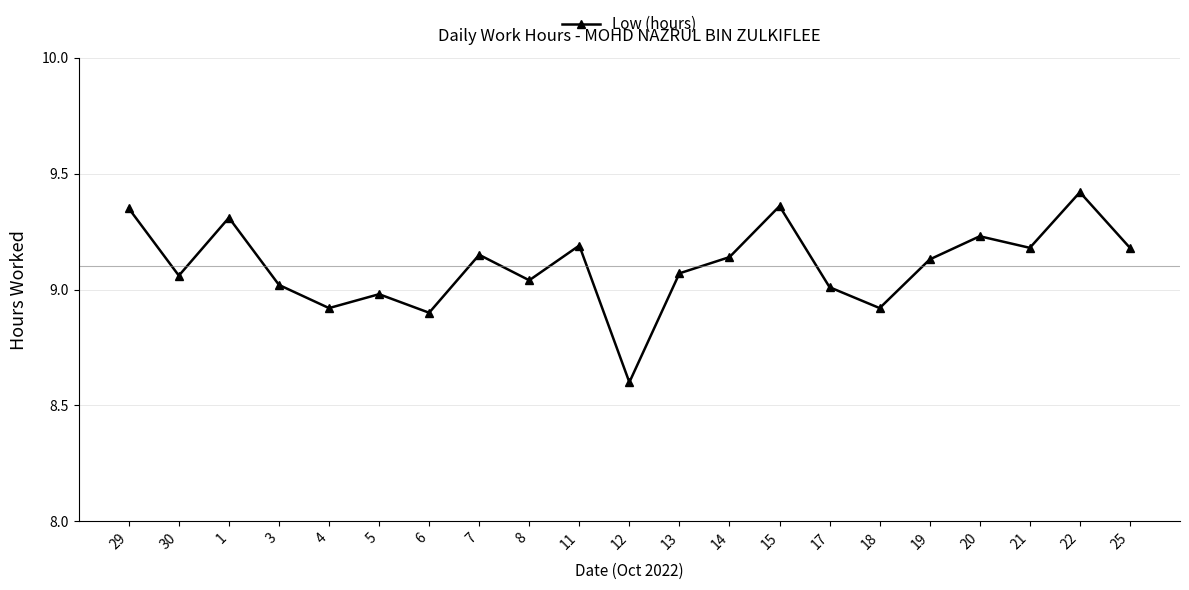

True or false: there are more than 2 points higher than both neighbors.

True